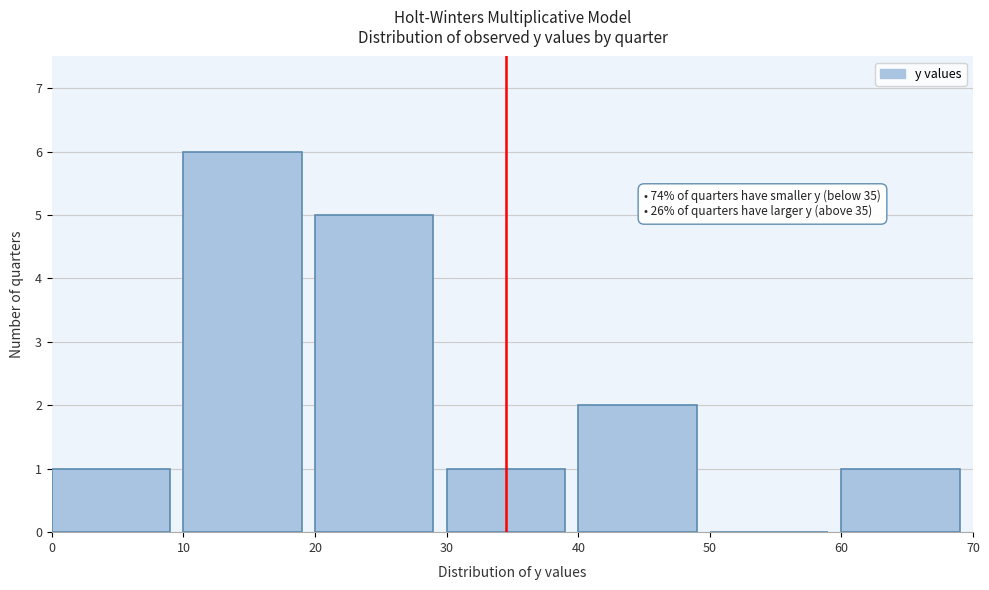

Which range on the x-axis has the tallest bar?

10 to 20